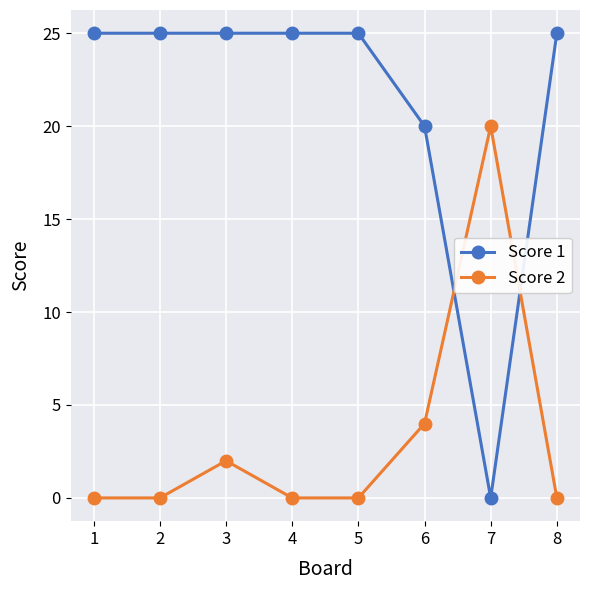

What is the sum of all Score 1 values?

170